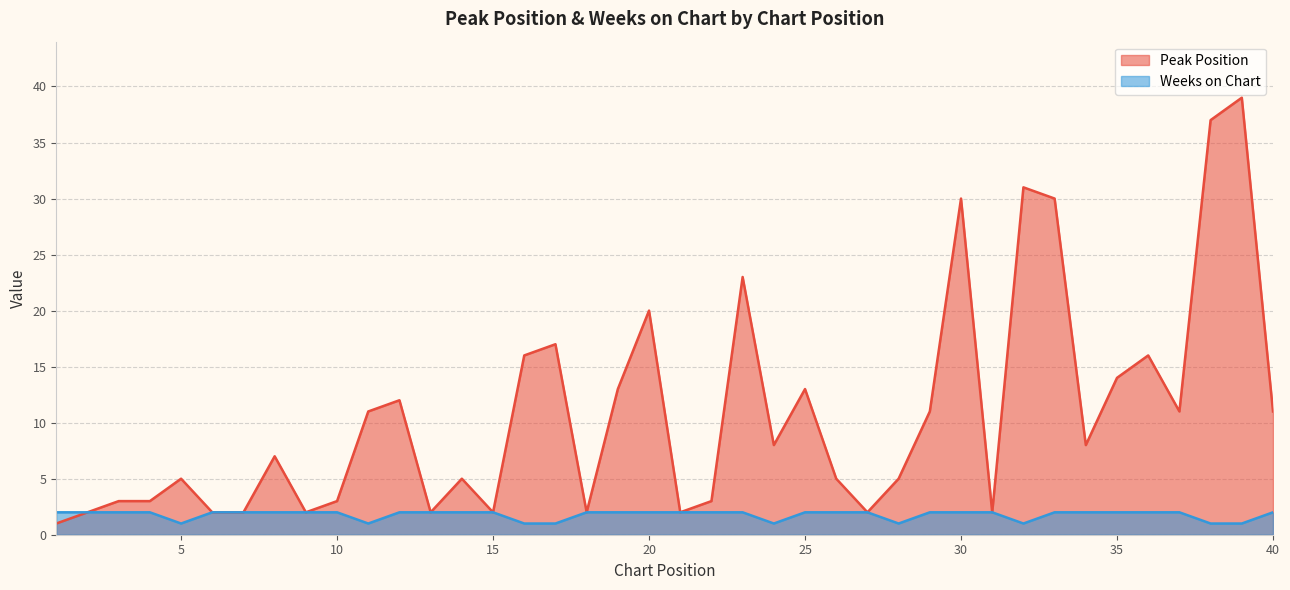

In Weeks on Chart, how many points are lower than both neighbors (excluding endpoints)?

5